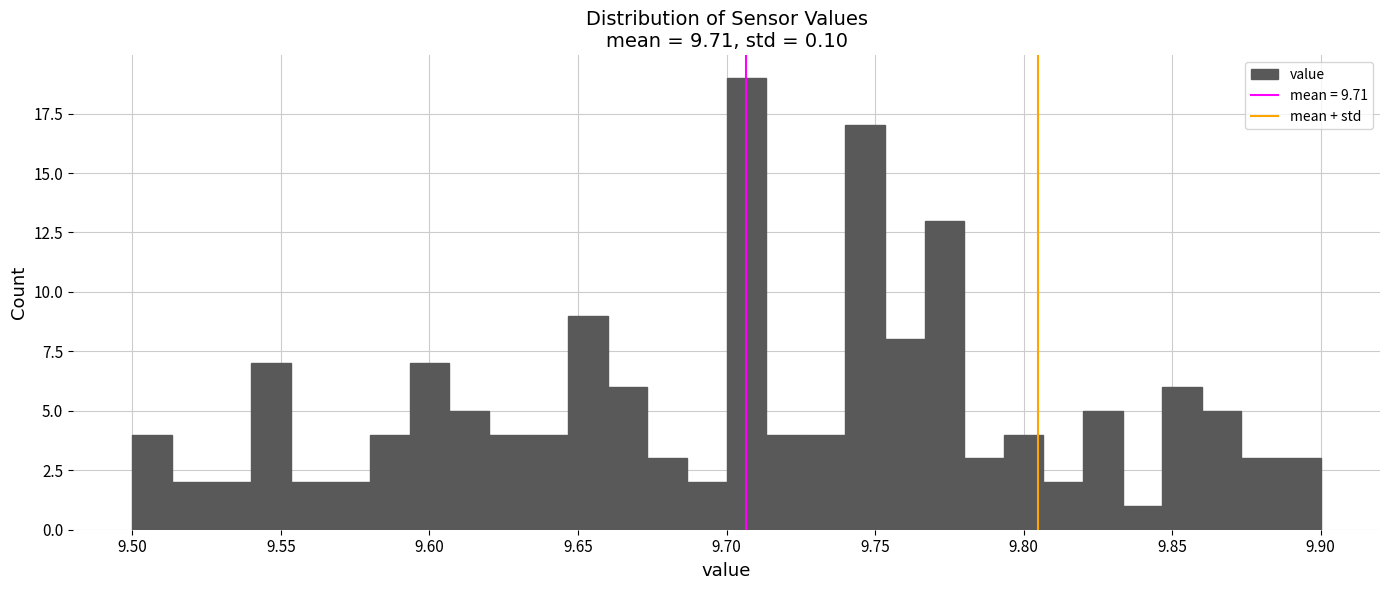

Around what value on the x-axis is the tallest bar? Give the approximate position of its centre, as read against the axis.

9.705